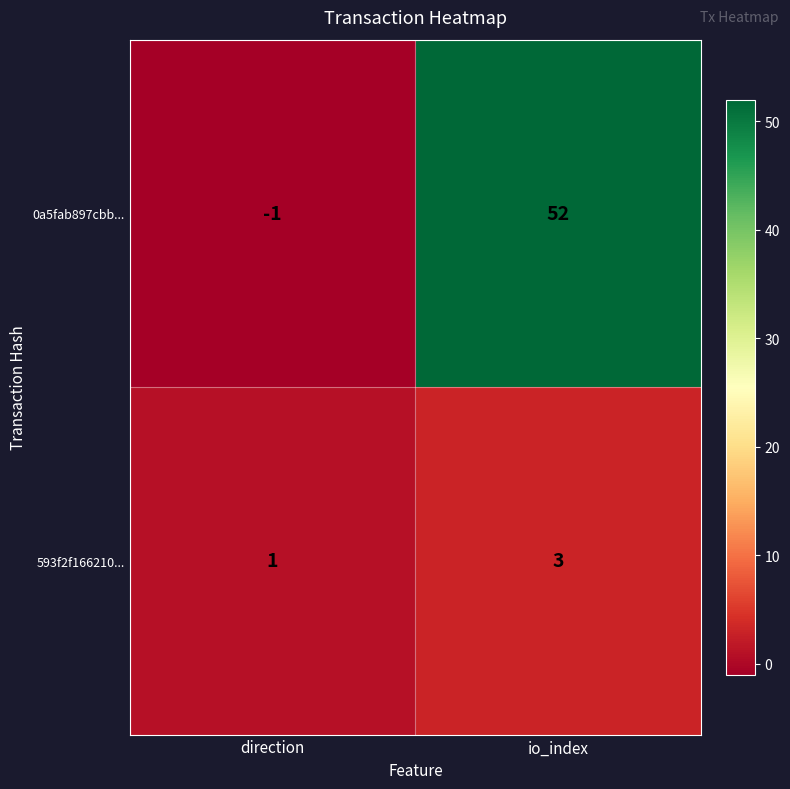

Reading right to left, what are all the values shown in this chart?

0a5fab897cbb...: 52	-1
593f2f166210...: 3	1